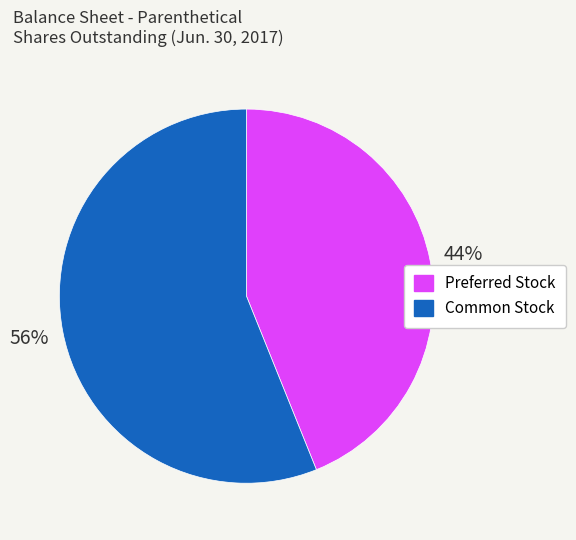

Is there a majority slice in this chart?

Yes